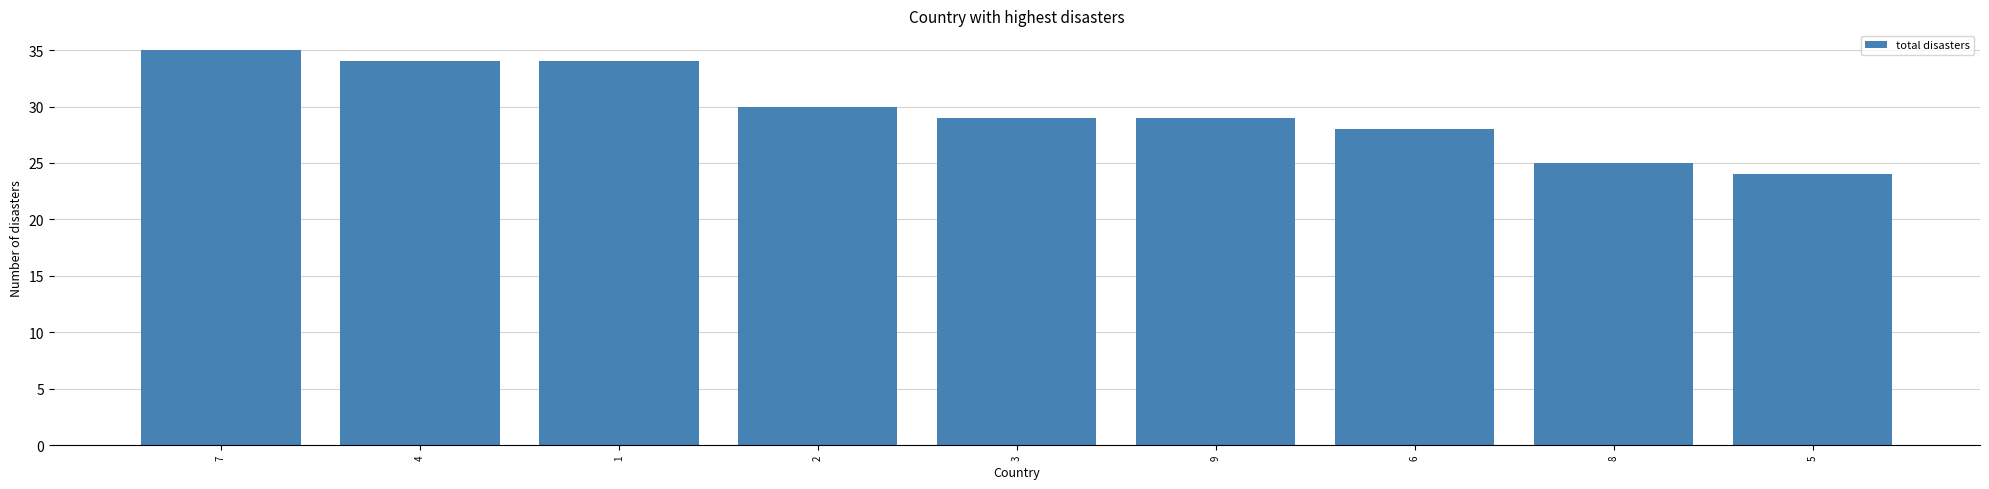

The value at 6 is 49. True or false?

False